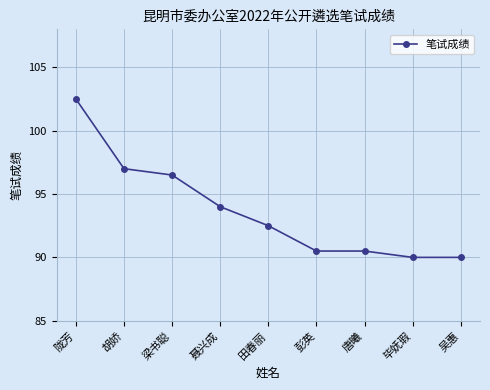

What is the difference between the maximum and minimum values?

12.5